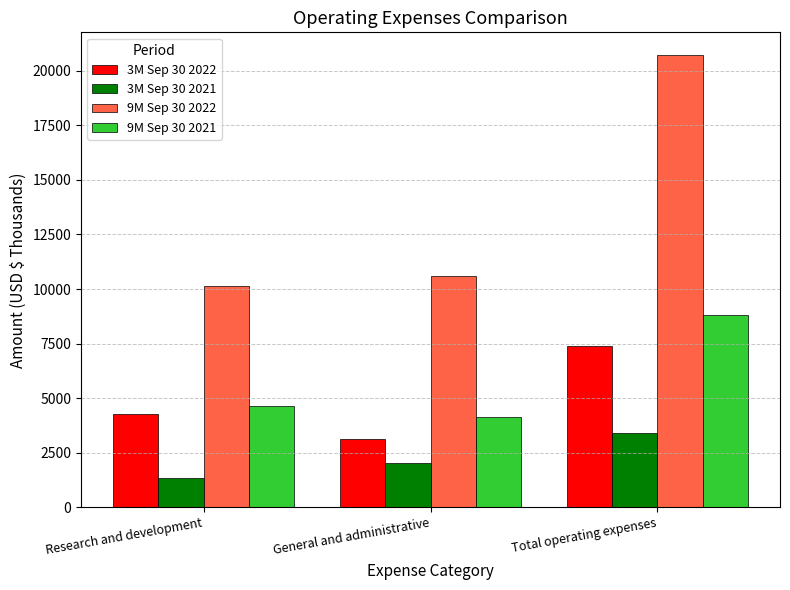

List the series in order of their peak value, highest first.

9M Sep 30 2022, 9M Sep 30 2021, 3M Sep 30 2022, 3M Sep 30 2021